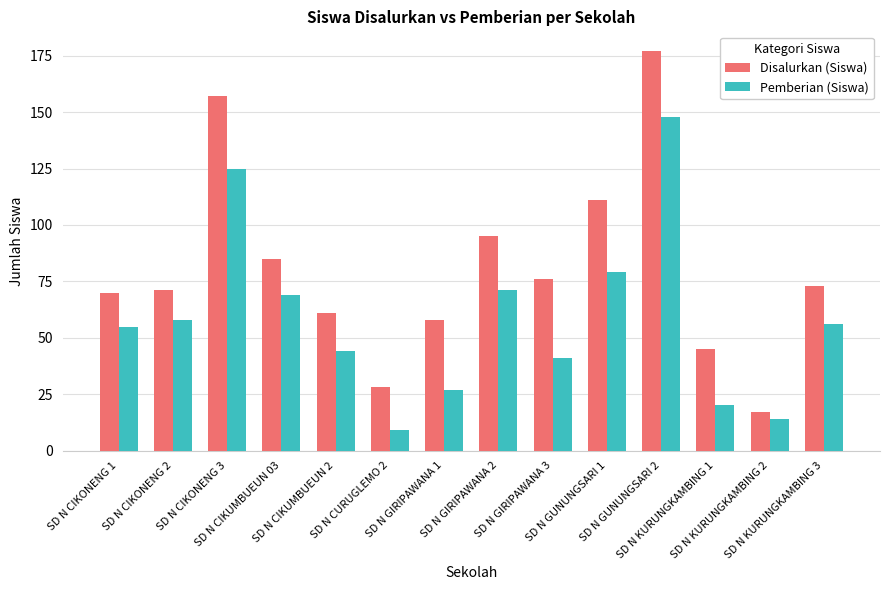

What is the spread (max minus min) of values at SD N GIRIPAWANA 3?

35